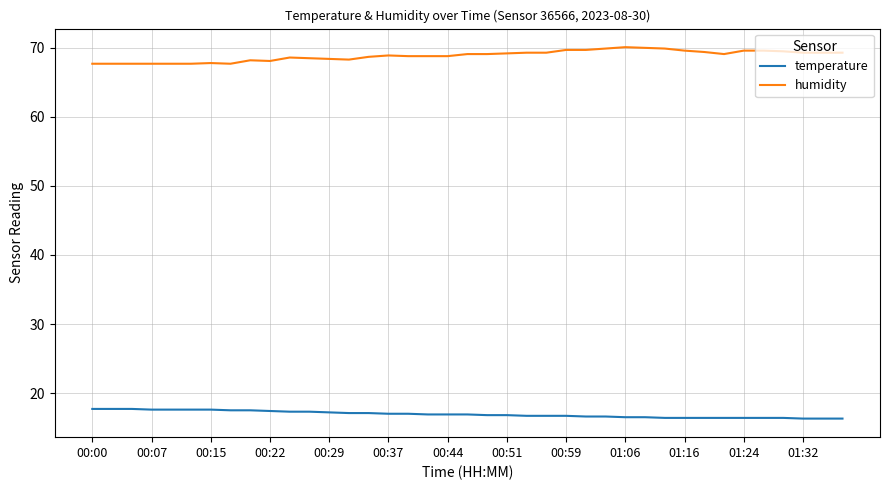

What is the greatest value displayed?

70.1